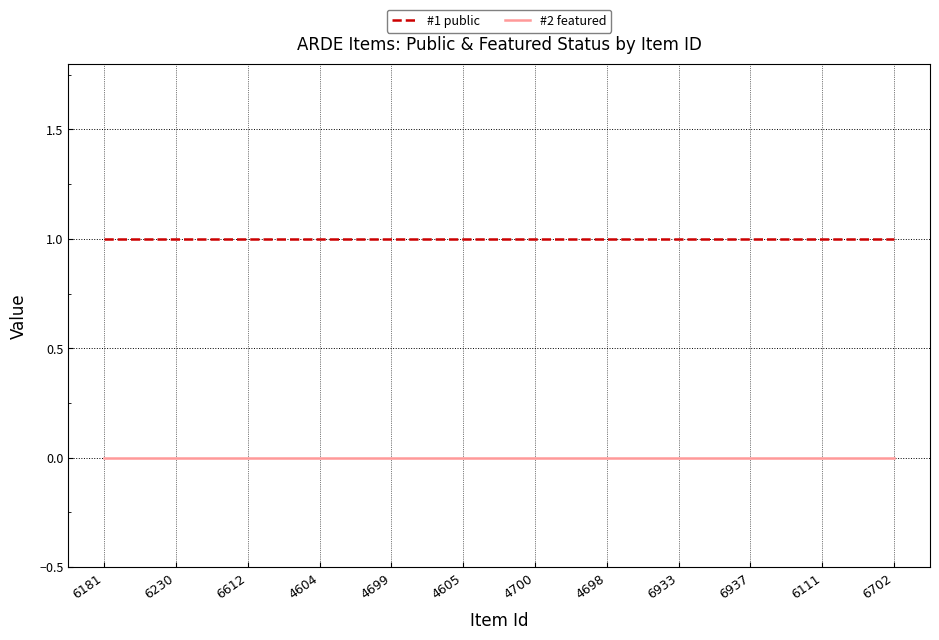

What are all the series names shown in the legend?

#1 public, #2 featured